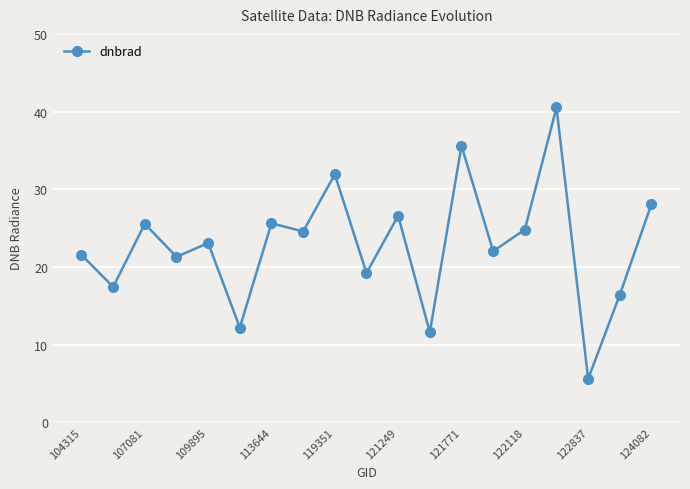

How many points are higher than both their immediate neighbors (excluding endpoints)?

7